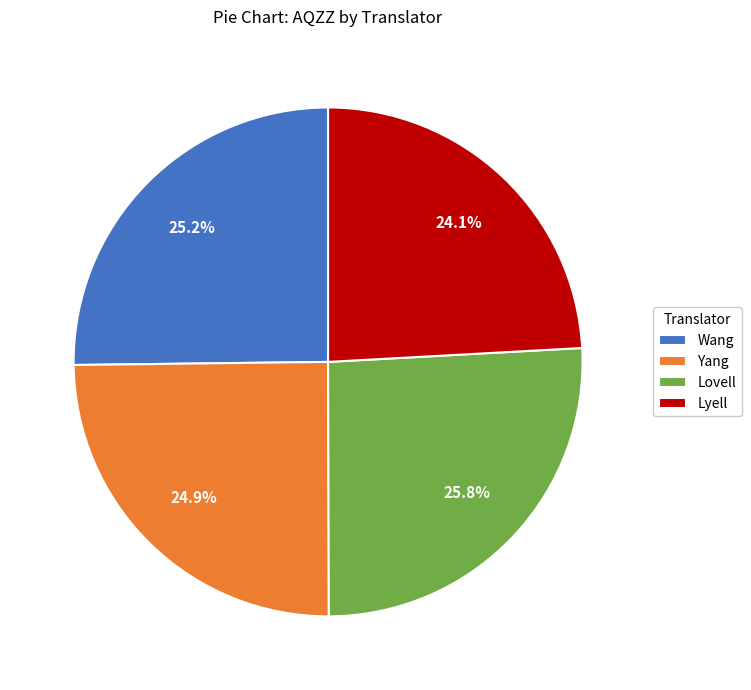

Is Wang the majority of the pie?

No